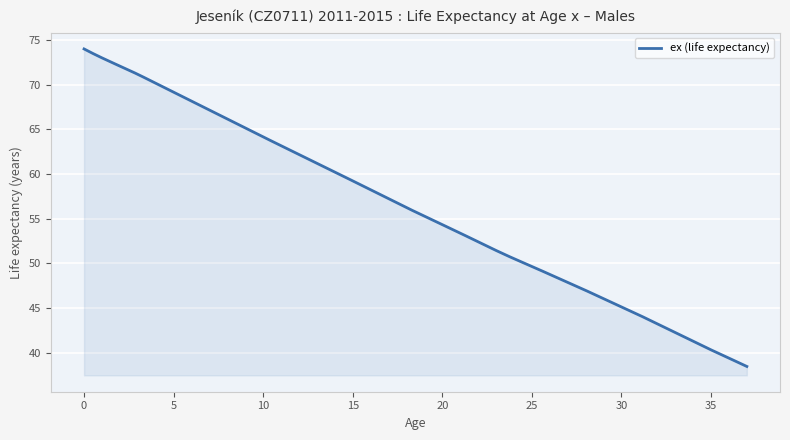

What is the minimum value shown in the chart?

38.5